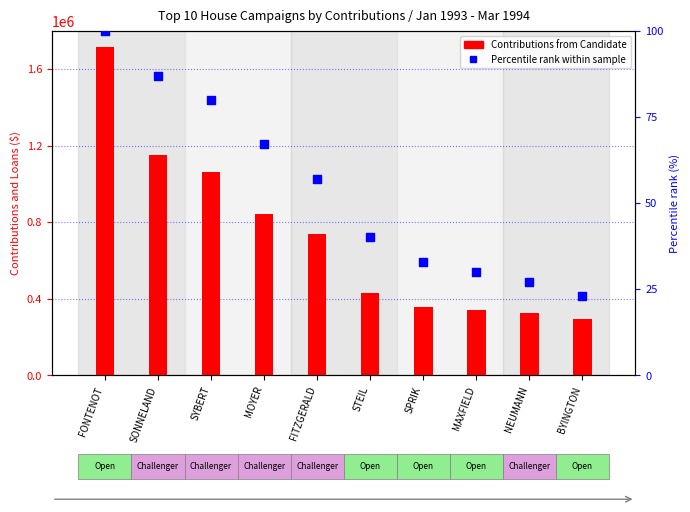

Which series contains the lowest Y value?

Percentile rank within sample